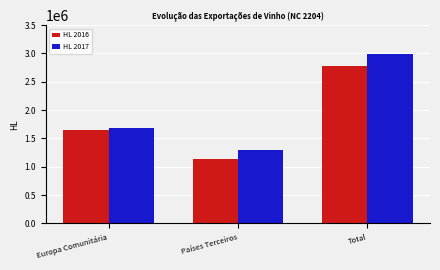

Reading left to right, list all the values displayed in this chart.

HL 2016: 1644878.0	1132753.4	2777631.4
HL 2017: 1680765.4	1305050.0	2985815.4